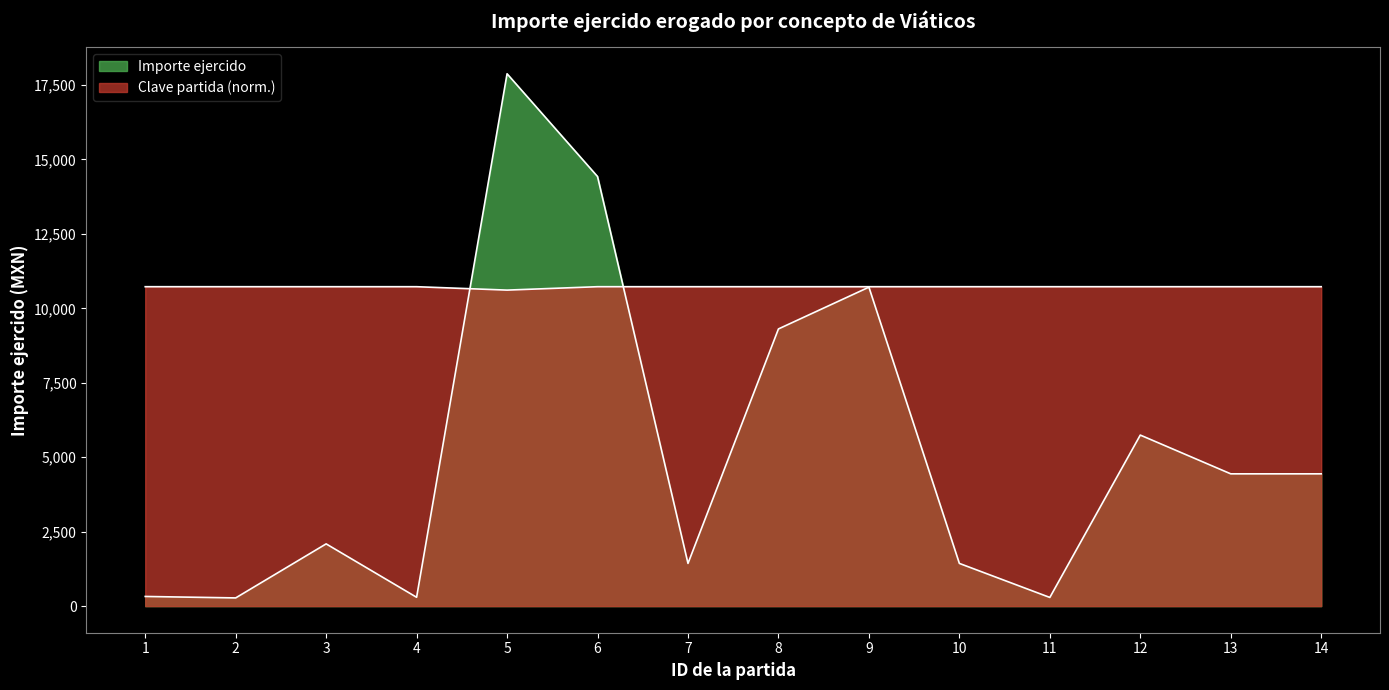

Which series has the largest total across all categories?

Clave partida